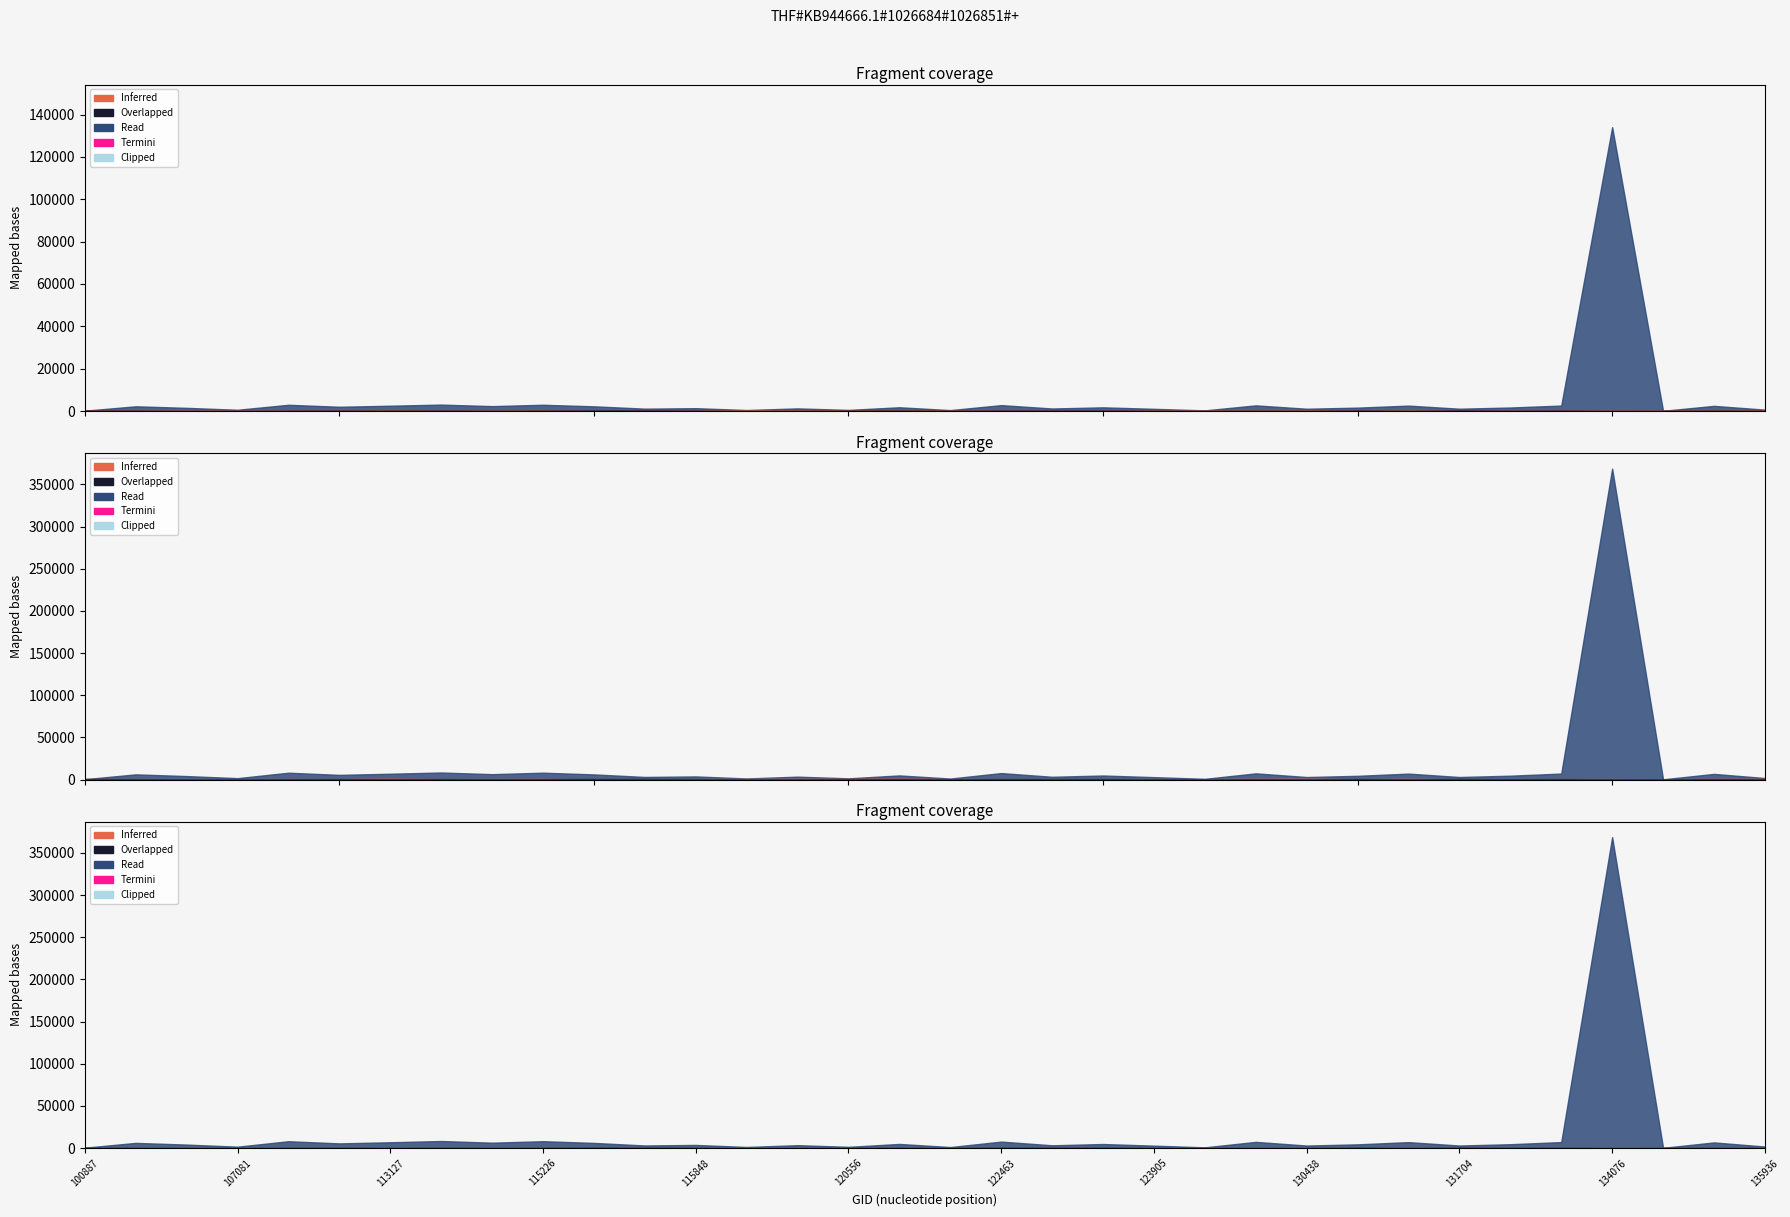

Count the number of categories in the chart.

34